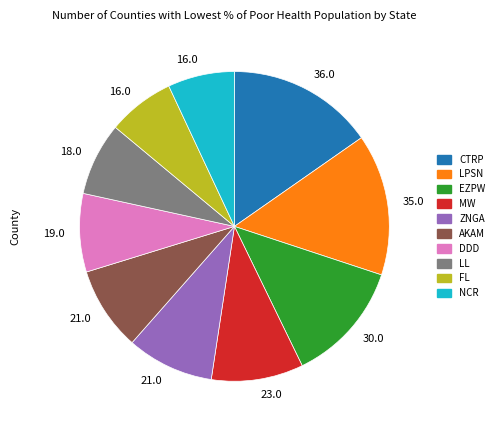

Does any single category account for the majority?

No